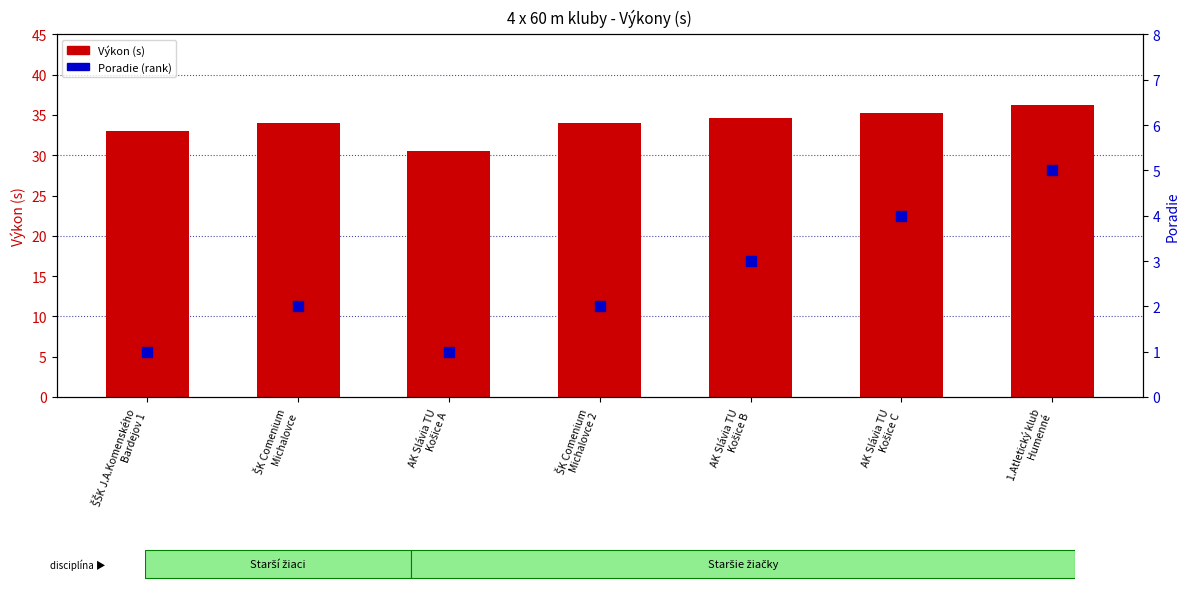

Which series has the largest total across all categories?

Výkon (s)